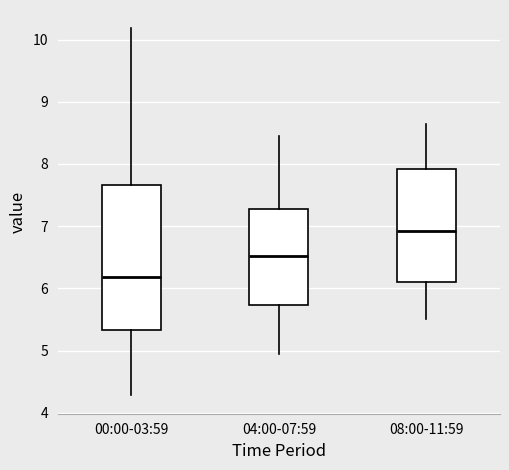

Reading left to right, transcribe this box plot: for each box, give where its median line is, the range the box spans, and where its two whiskers end, as read against the y-axis. The values are not printed on the chart, so give them approximately, as read against the axis.

00:00-03:59: median 6.2, box 5.3 to 7.7, whiskers 4.3 to 10.2
04:00-07:59: median 6.5, box 5.7 to 7.3, whiskers 5.0 to 8.5
08:00-11:59: median 6.9, box 6.1 to 7.9, whiskers 5.5 to 8.7